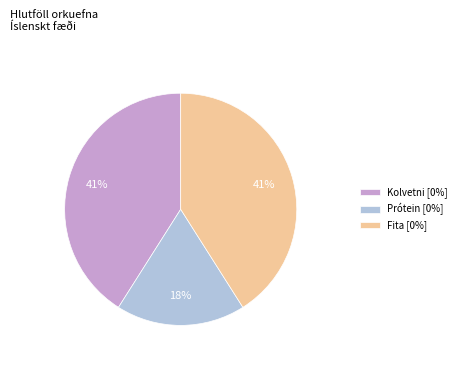

Which has a higher value, Prótein [0%] or Kolvetni [0%]?

Kolvetni [0%]